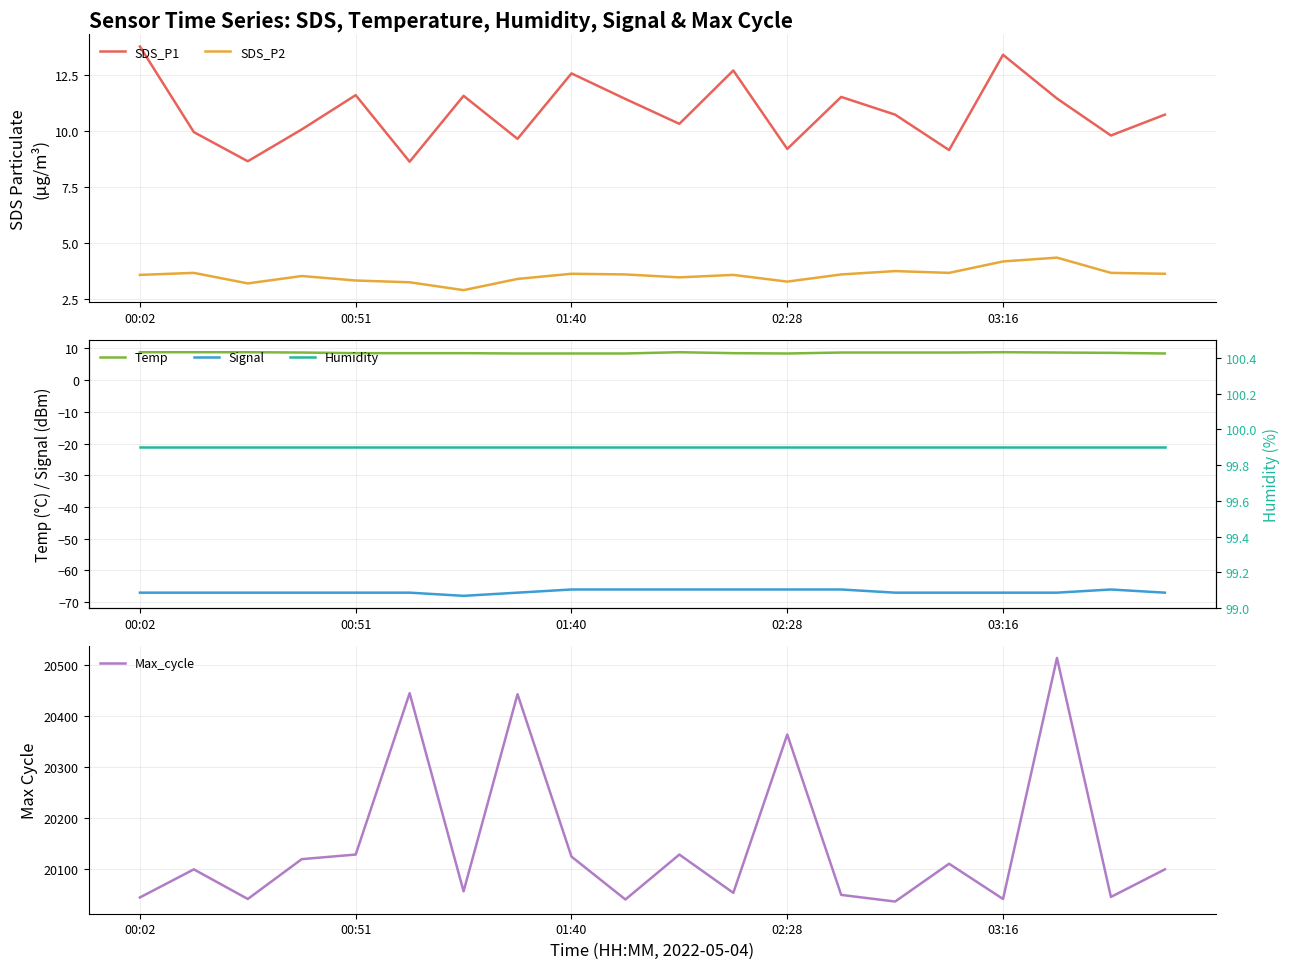

True or false: Temp and Humidity intersect in this chart.

False